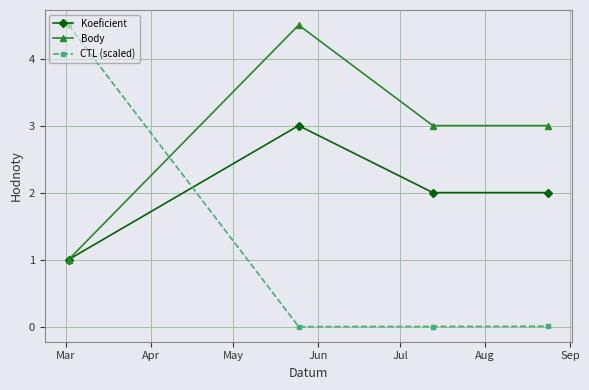

In Body, how many points are higher than both neighbors (excluding endpoints)?

1